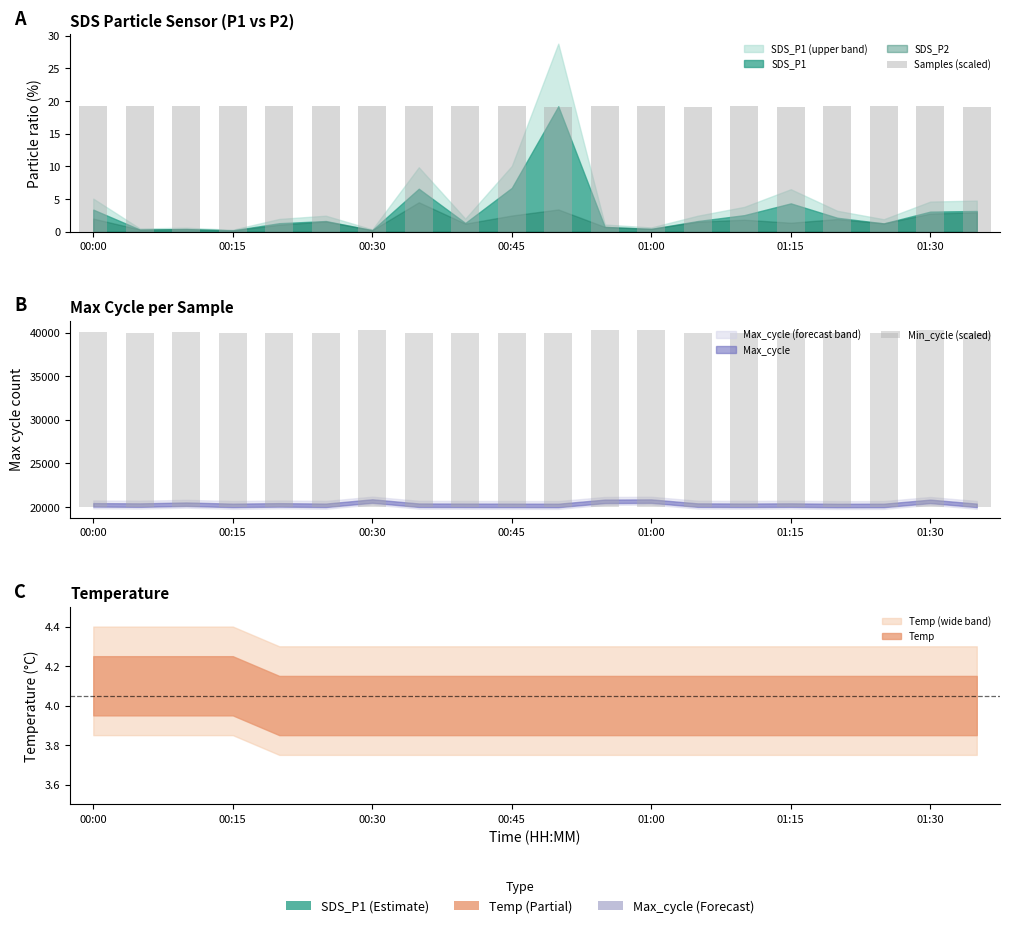

Which category has the highest value across all series?

00:30